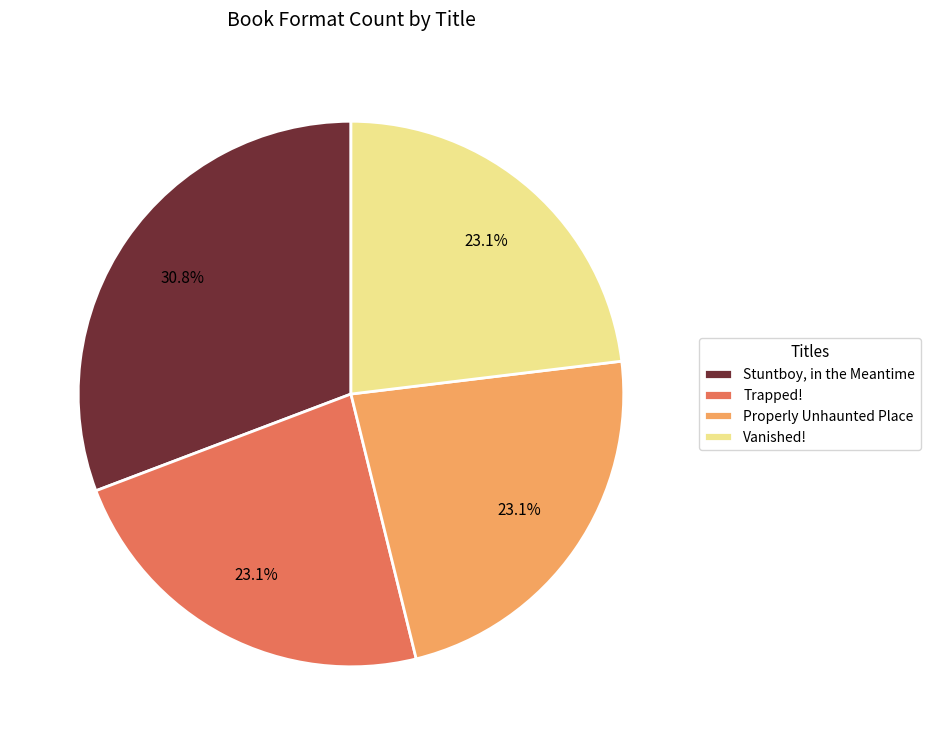

The Trapped! slice represents 23% of the pie. True or false?

True